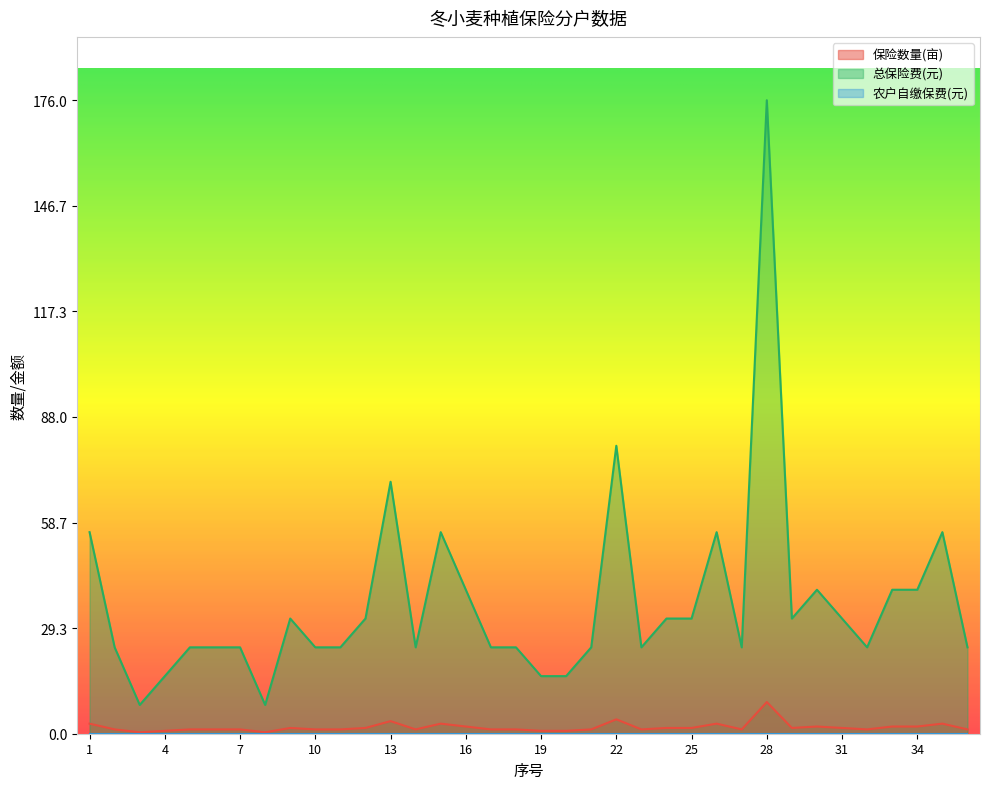

At which label is 总保险费(元) closest to 4?

22